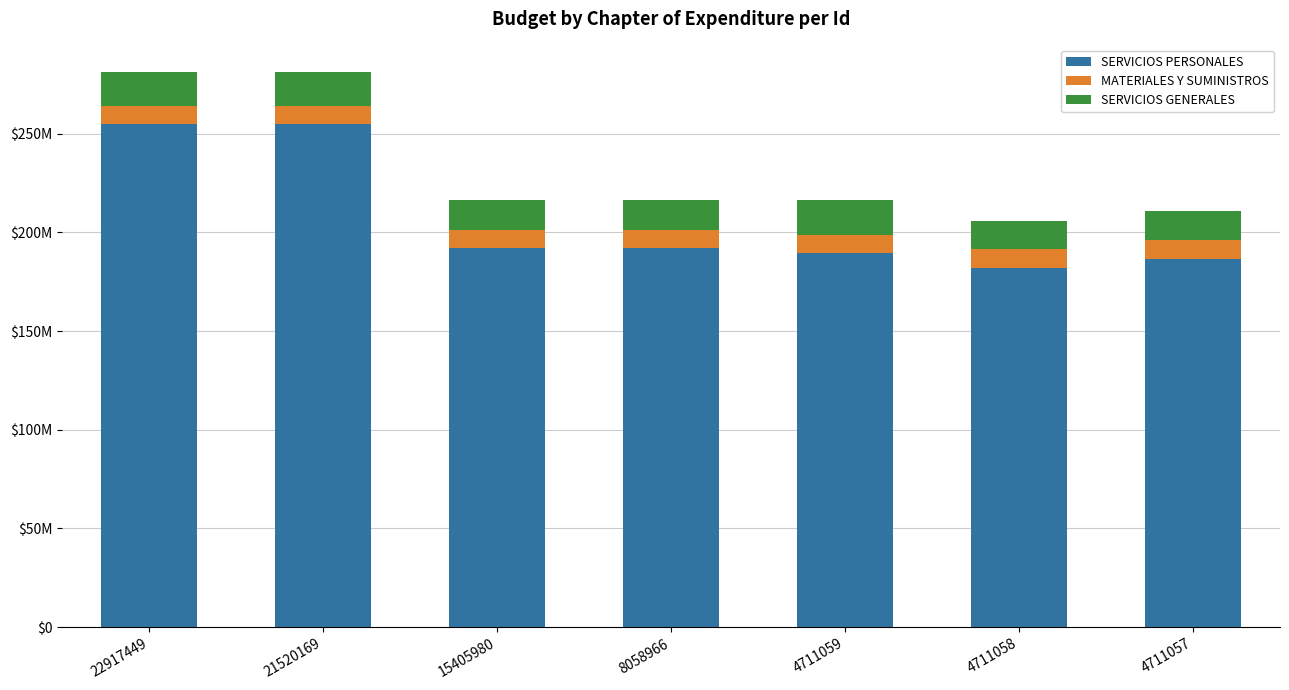

What are all the series names shown in the legend?

SERVICIOS PERSONALES, MATERIALES Y SUMINISTROS, SERVICIOS GENERALES